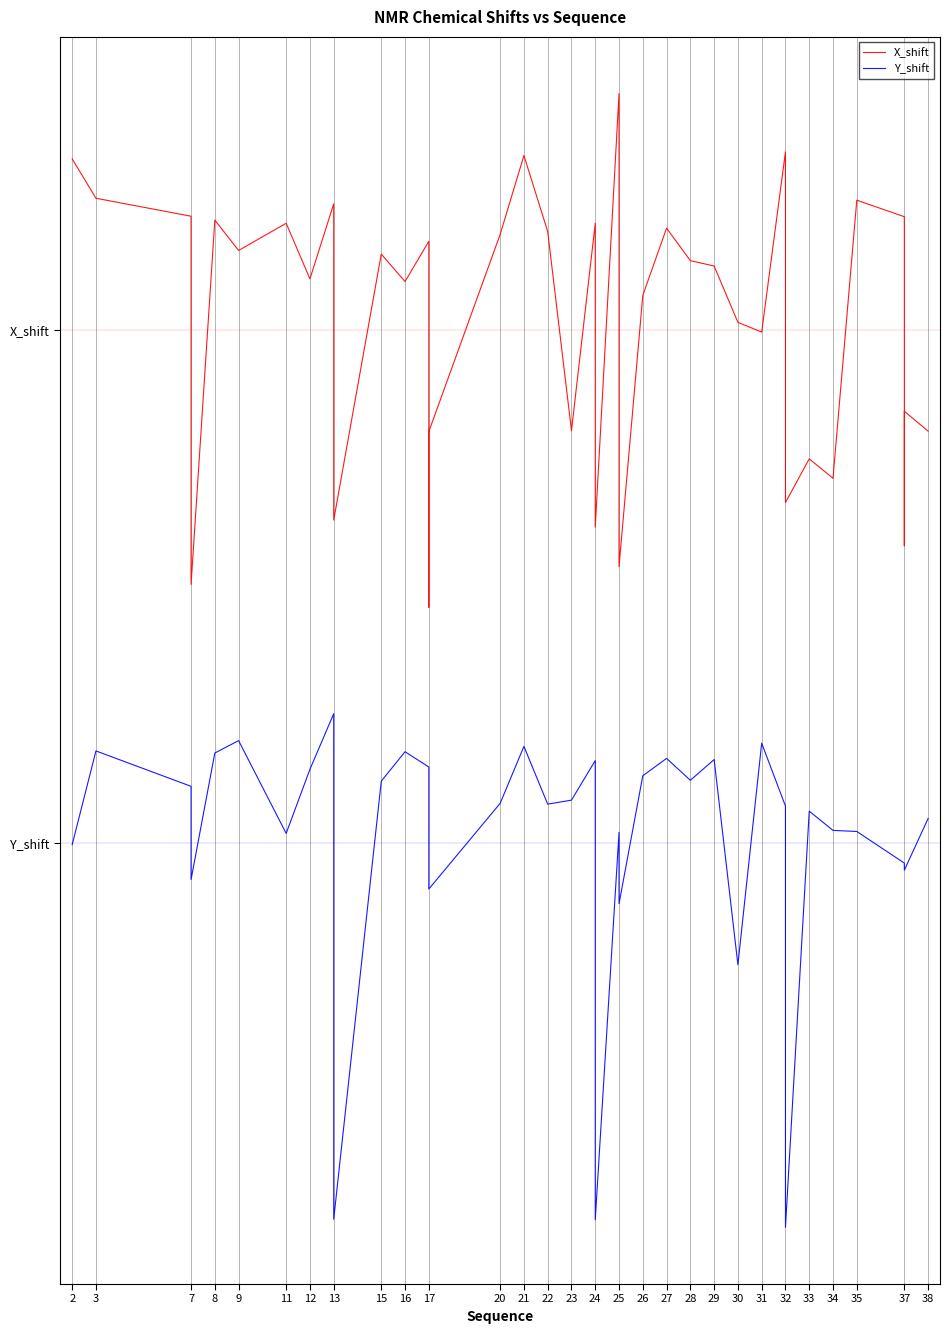

How many values in the Y_shift series are below 0?

14